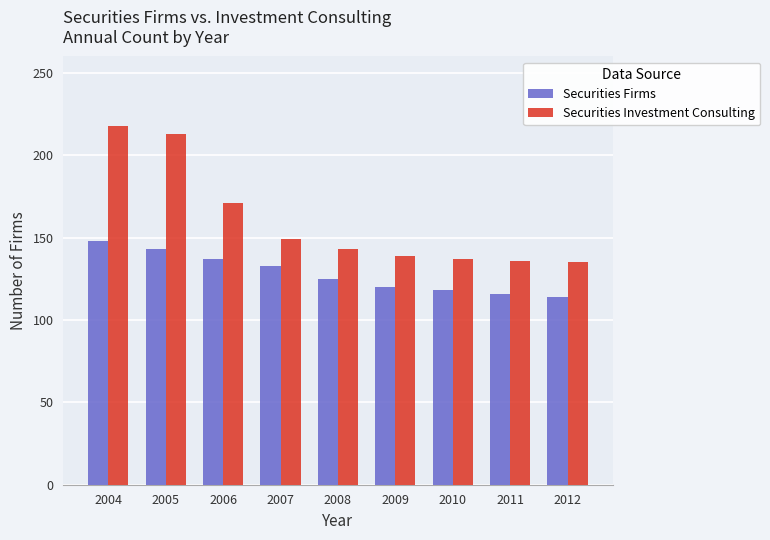

At 2012, list the series in order from largest to smallest.

Securities Investment Consulting, Securities Firms